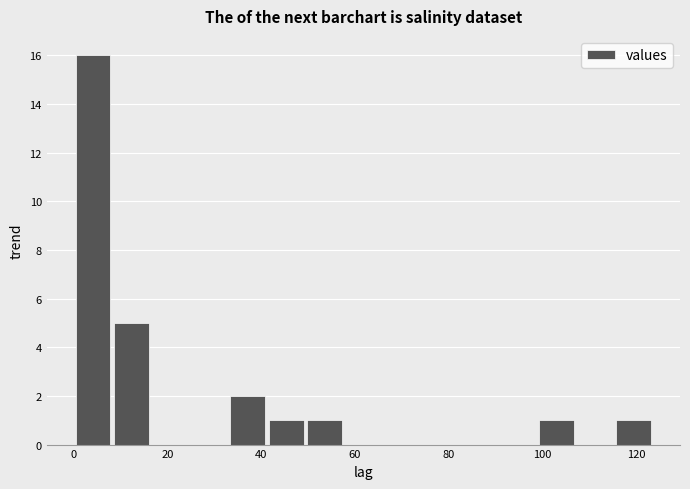

Over which range of the x-axis is the bar tallest?

0 to 8